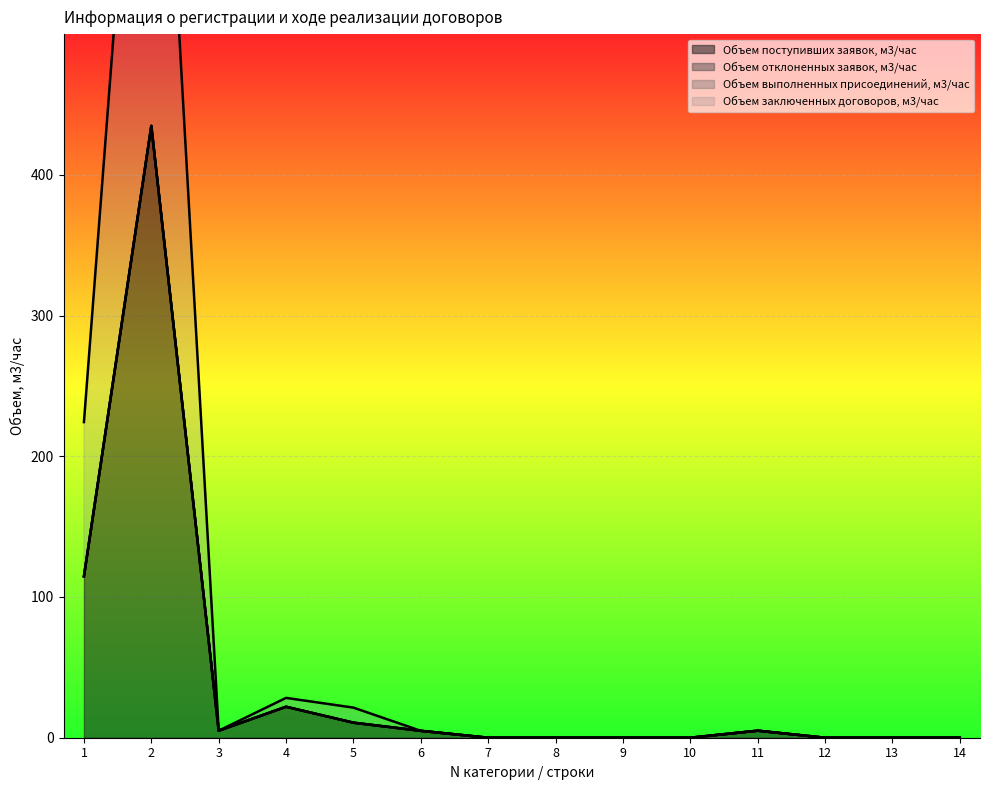

Which has a higher value, 5 or 8?

5